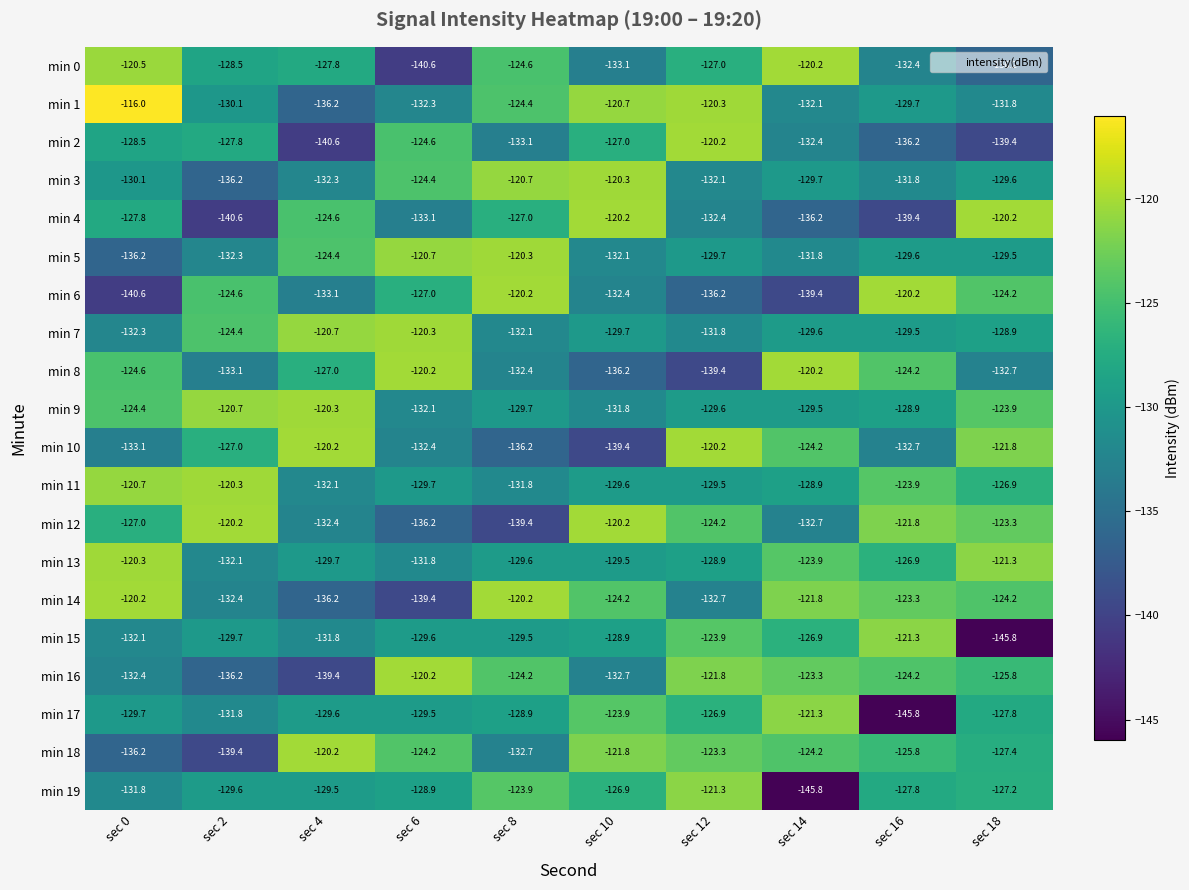

What is the spread (max minus min) of values at sec 8?

19.2